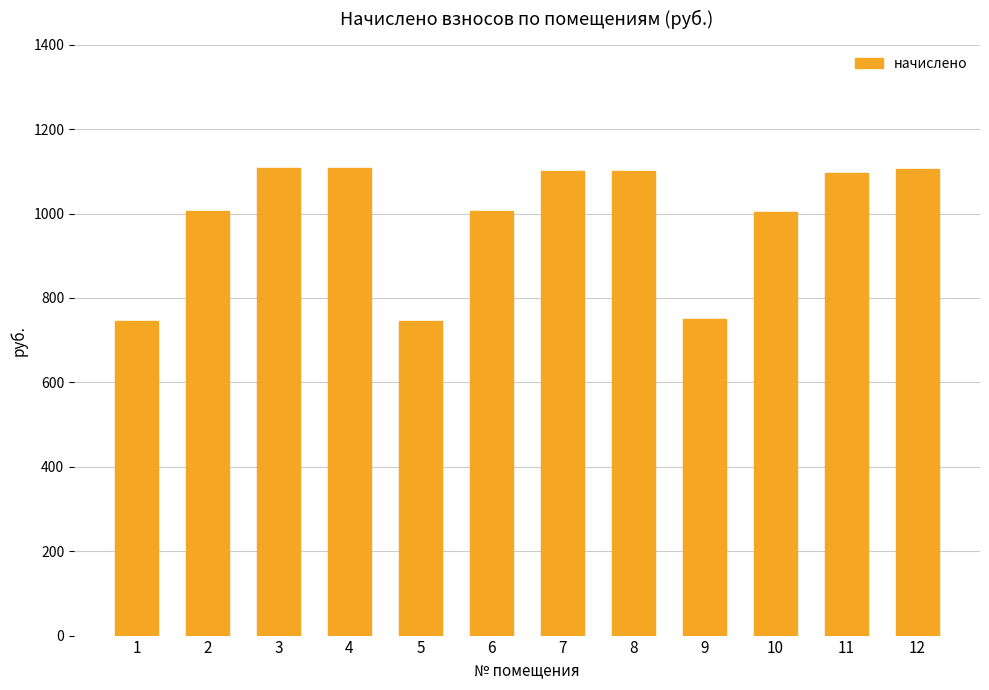

What is the maximum value shown in the chart?

1106.8